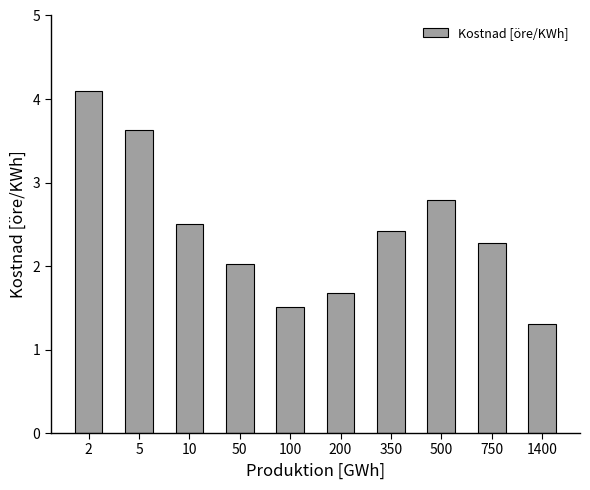

Is it true that the value at 350 is 4.2?

False